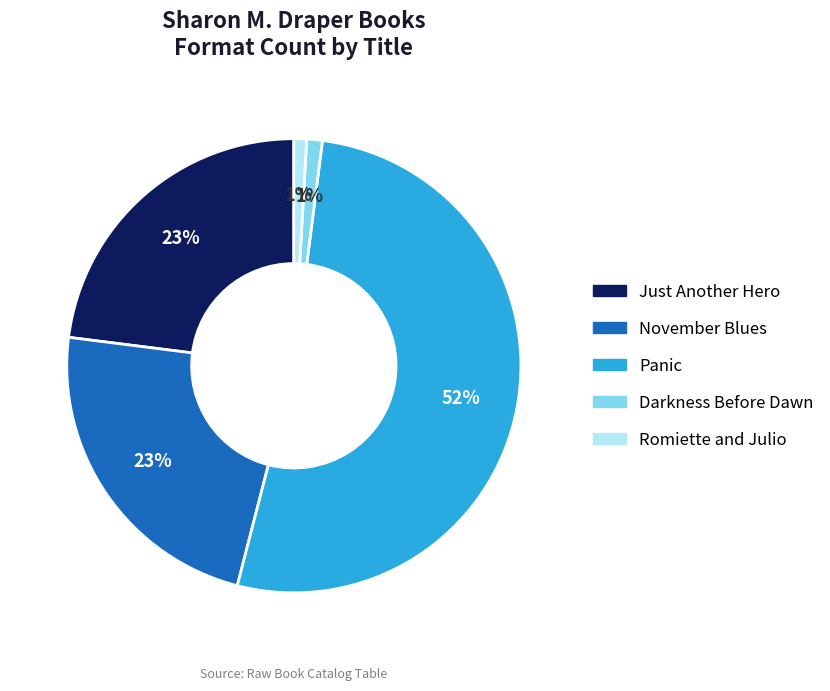

The Panic slice represents 40% of the pie. True or false?

False